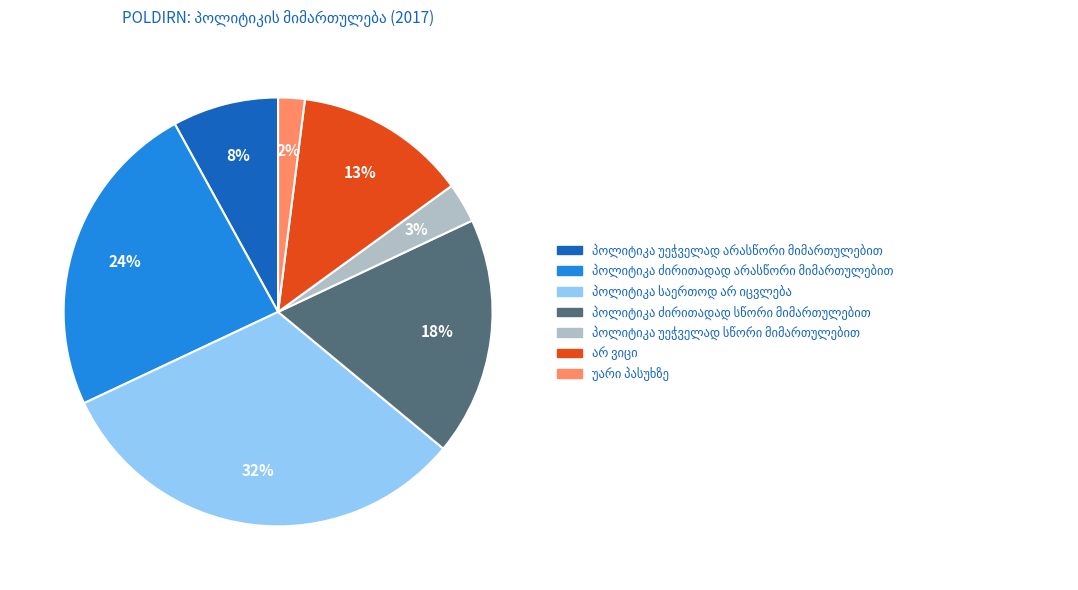

Is there any slice that represents more than half of the pie?

No